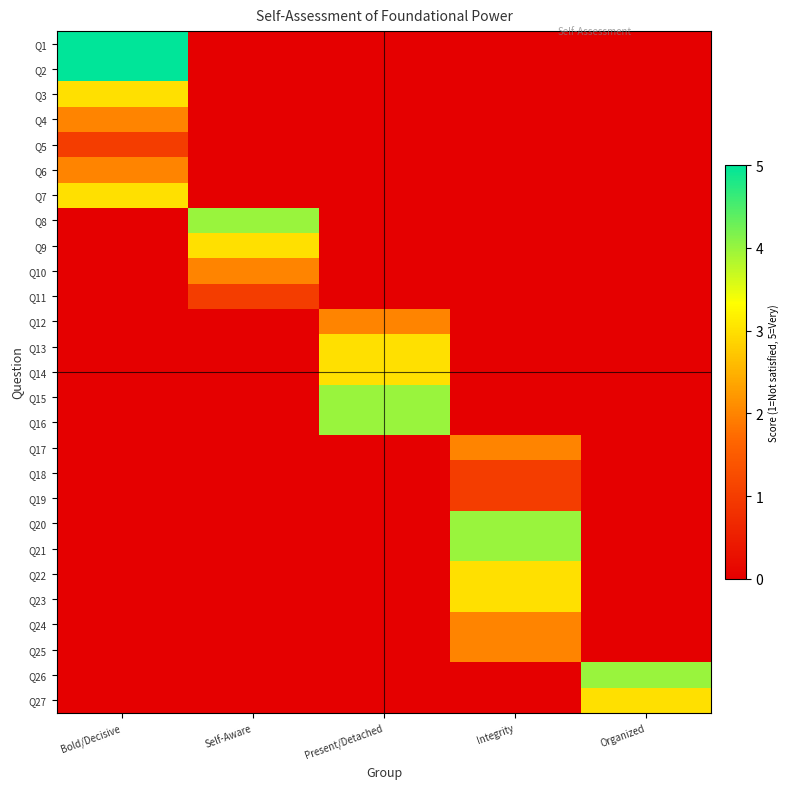

List the series in order of their peak value, lowest first.

Q5, Q11, Q18, Q19, Q4, Q6, Q10, Q12, Q17, Q24, Q25, Q3, Q7, Q9, Q13, Q14, Q22, Q23, Q27, Q8, Q15, Q16, Q20, Q21, Q26, Q1, Q2